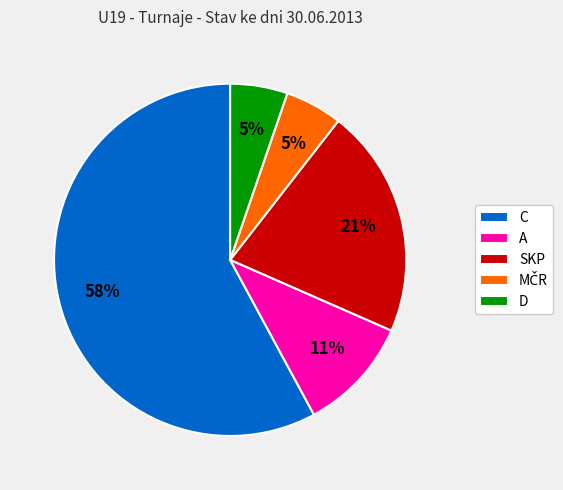

True or false: C accounts for 58% of the total.

True